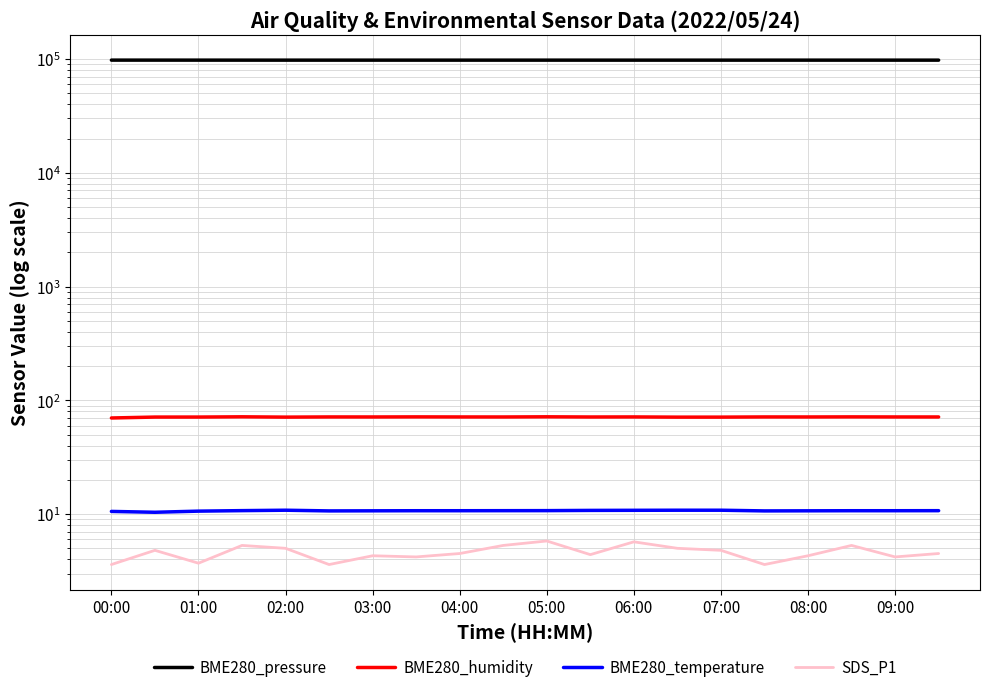

What is the value of the BME280_humidity point at the 3rd from the left?

71.2